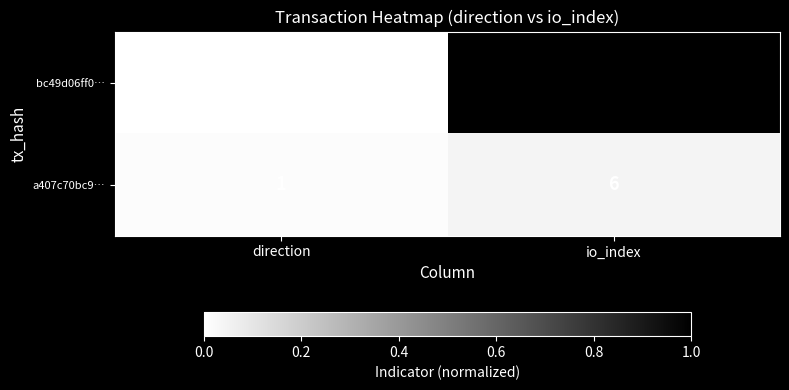

How many distinct data groups are displayed?

2